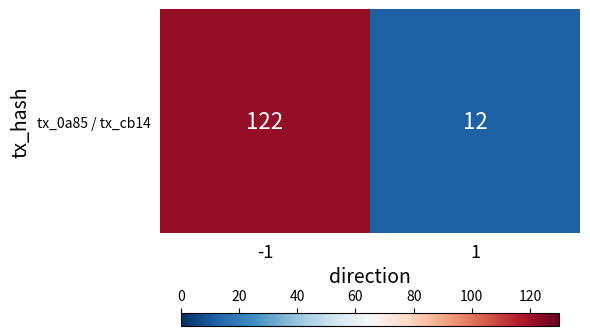

Which label corresponds to the largest value in the chart?

-1